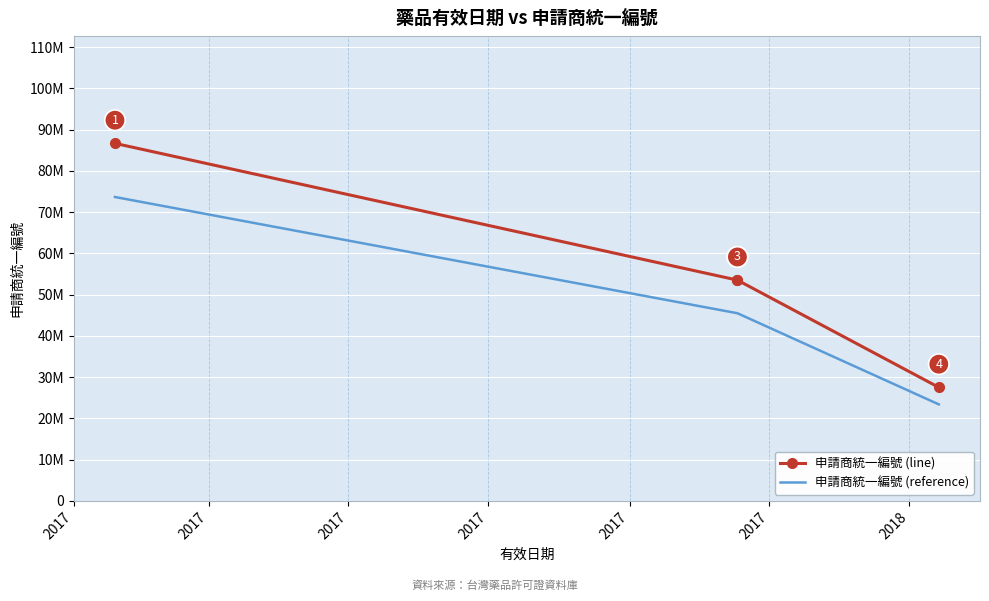

Rank the series by their average value, from highest to lowest.

申請商統一編號 (line), 申請商統一編號 (reference)